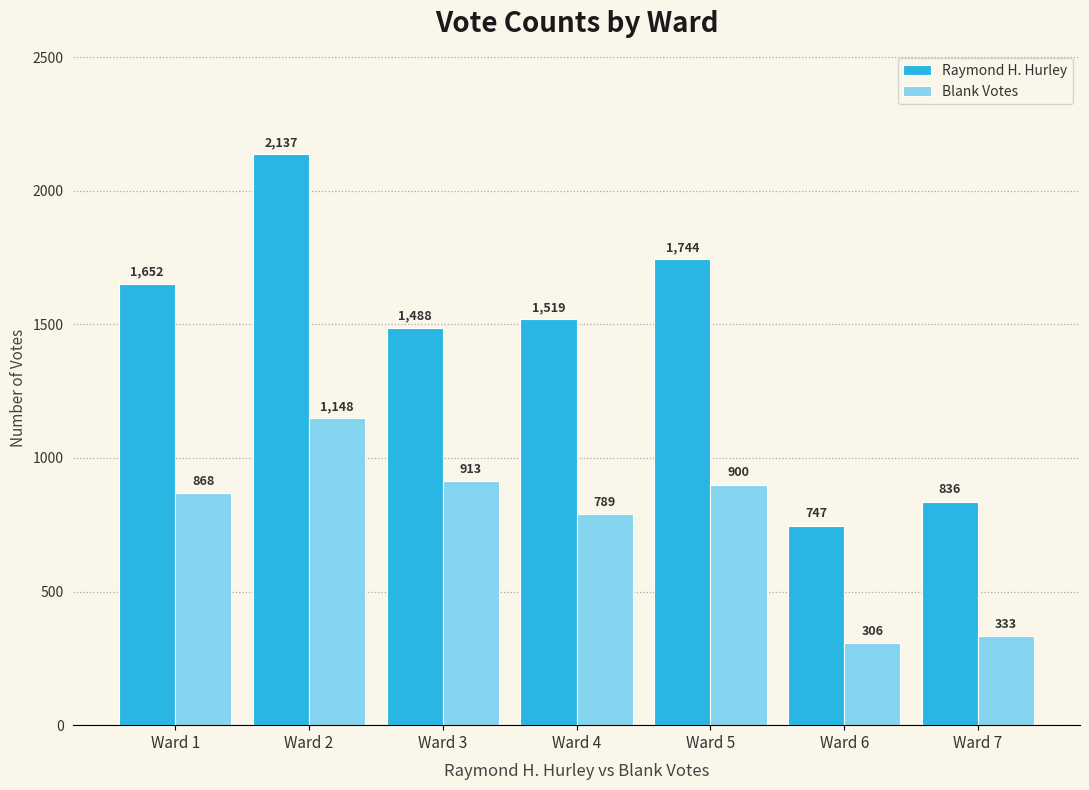

What is the total value across all series at Ward 2?

3285